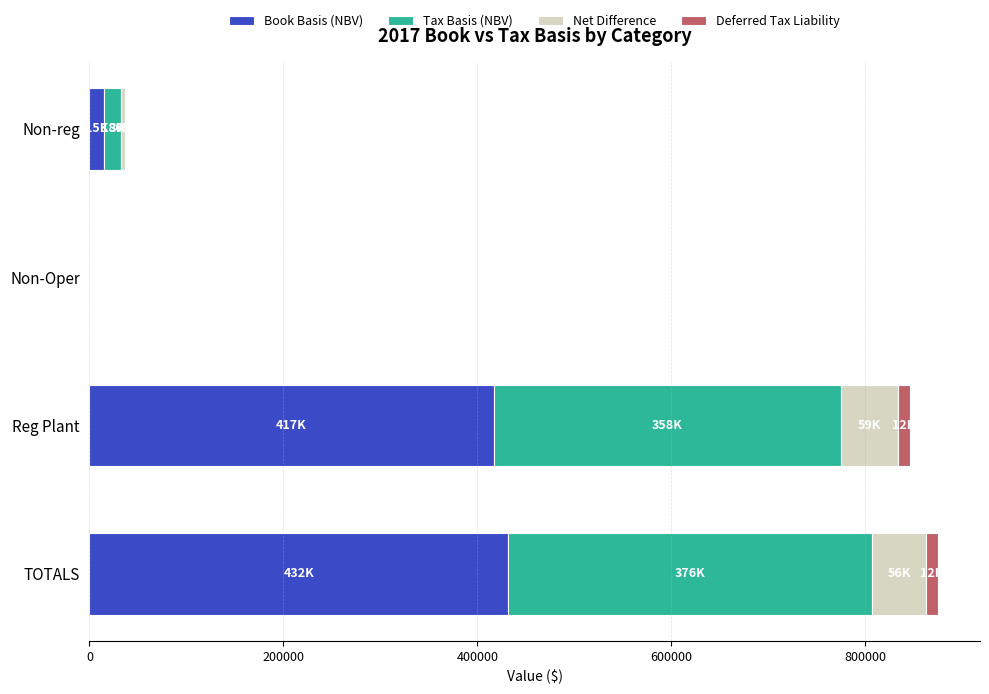

The value of Book Basis (NBV) at Non-Oper is 282616.7. True or false?

False